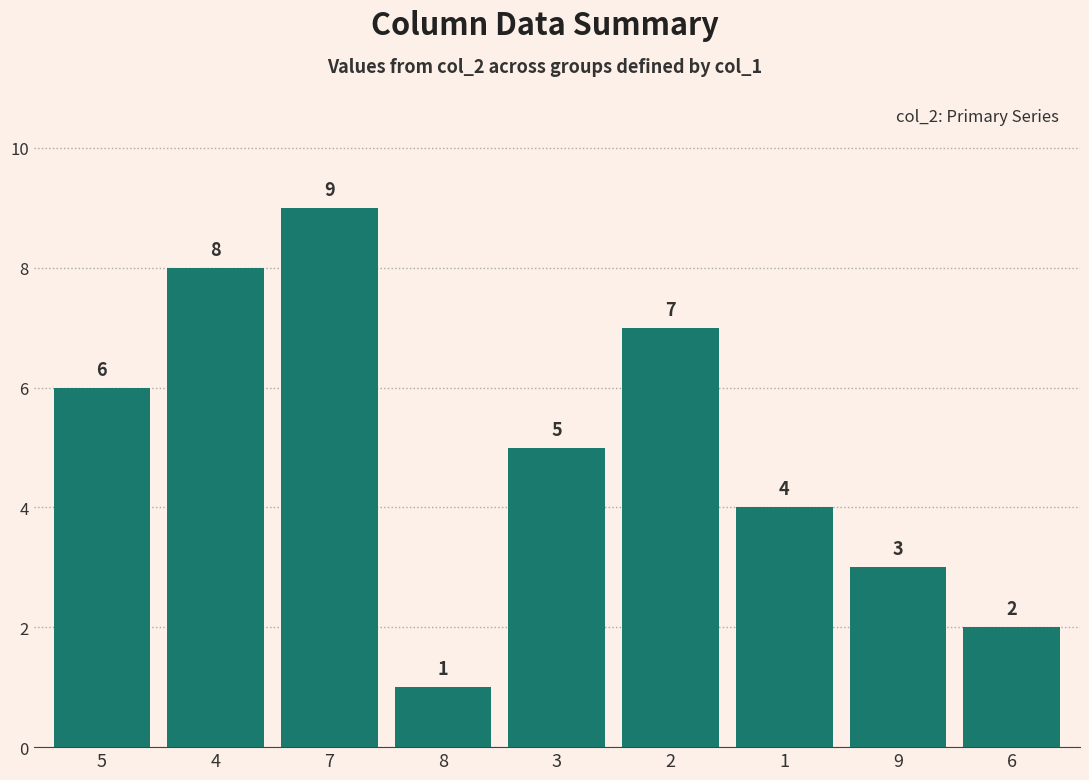

What is the average value?

5